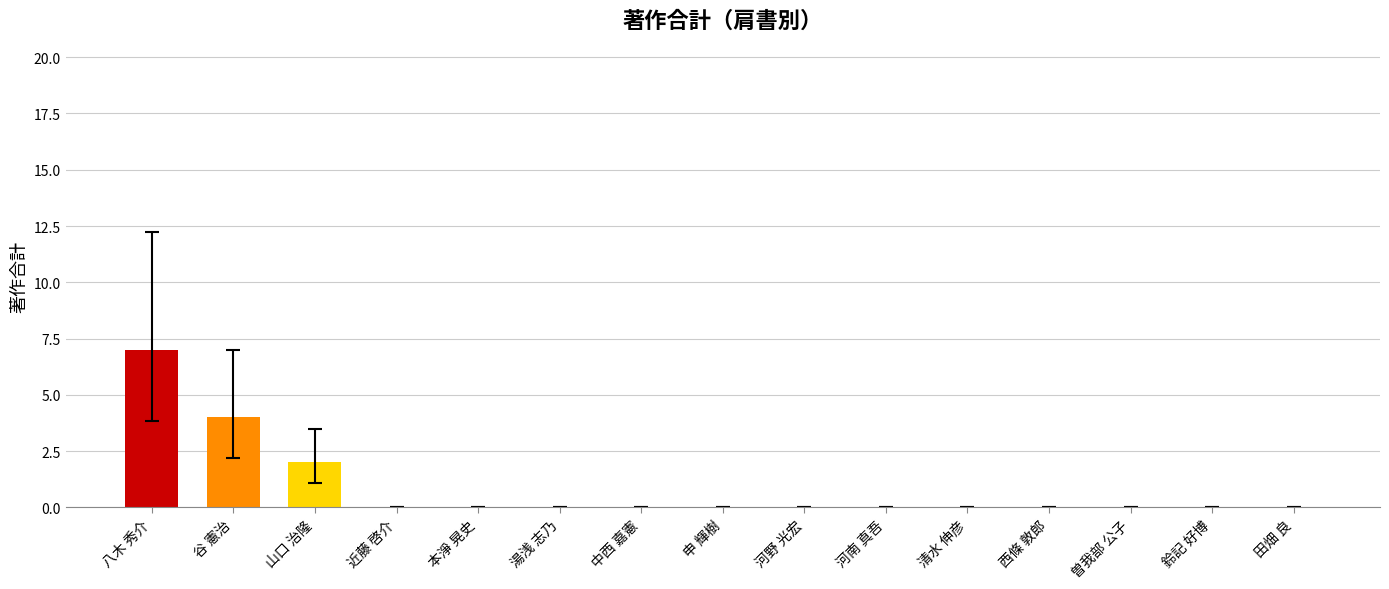

What is the sum of all values?

13